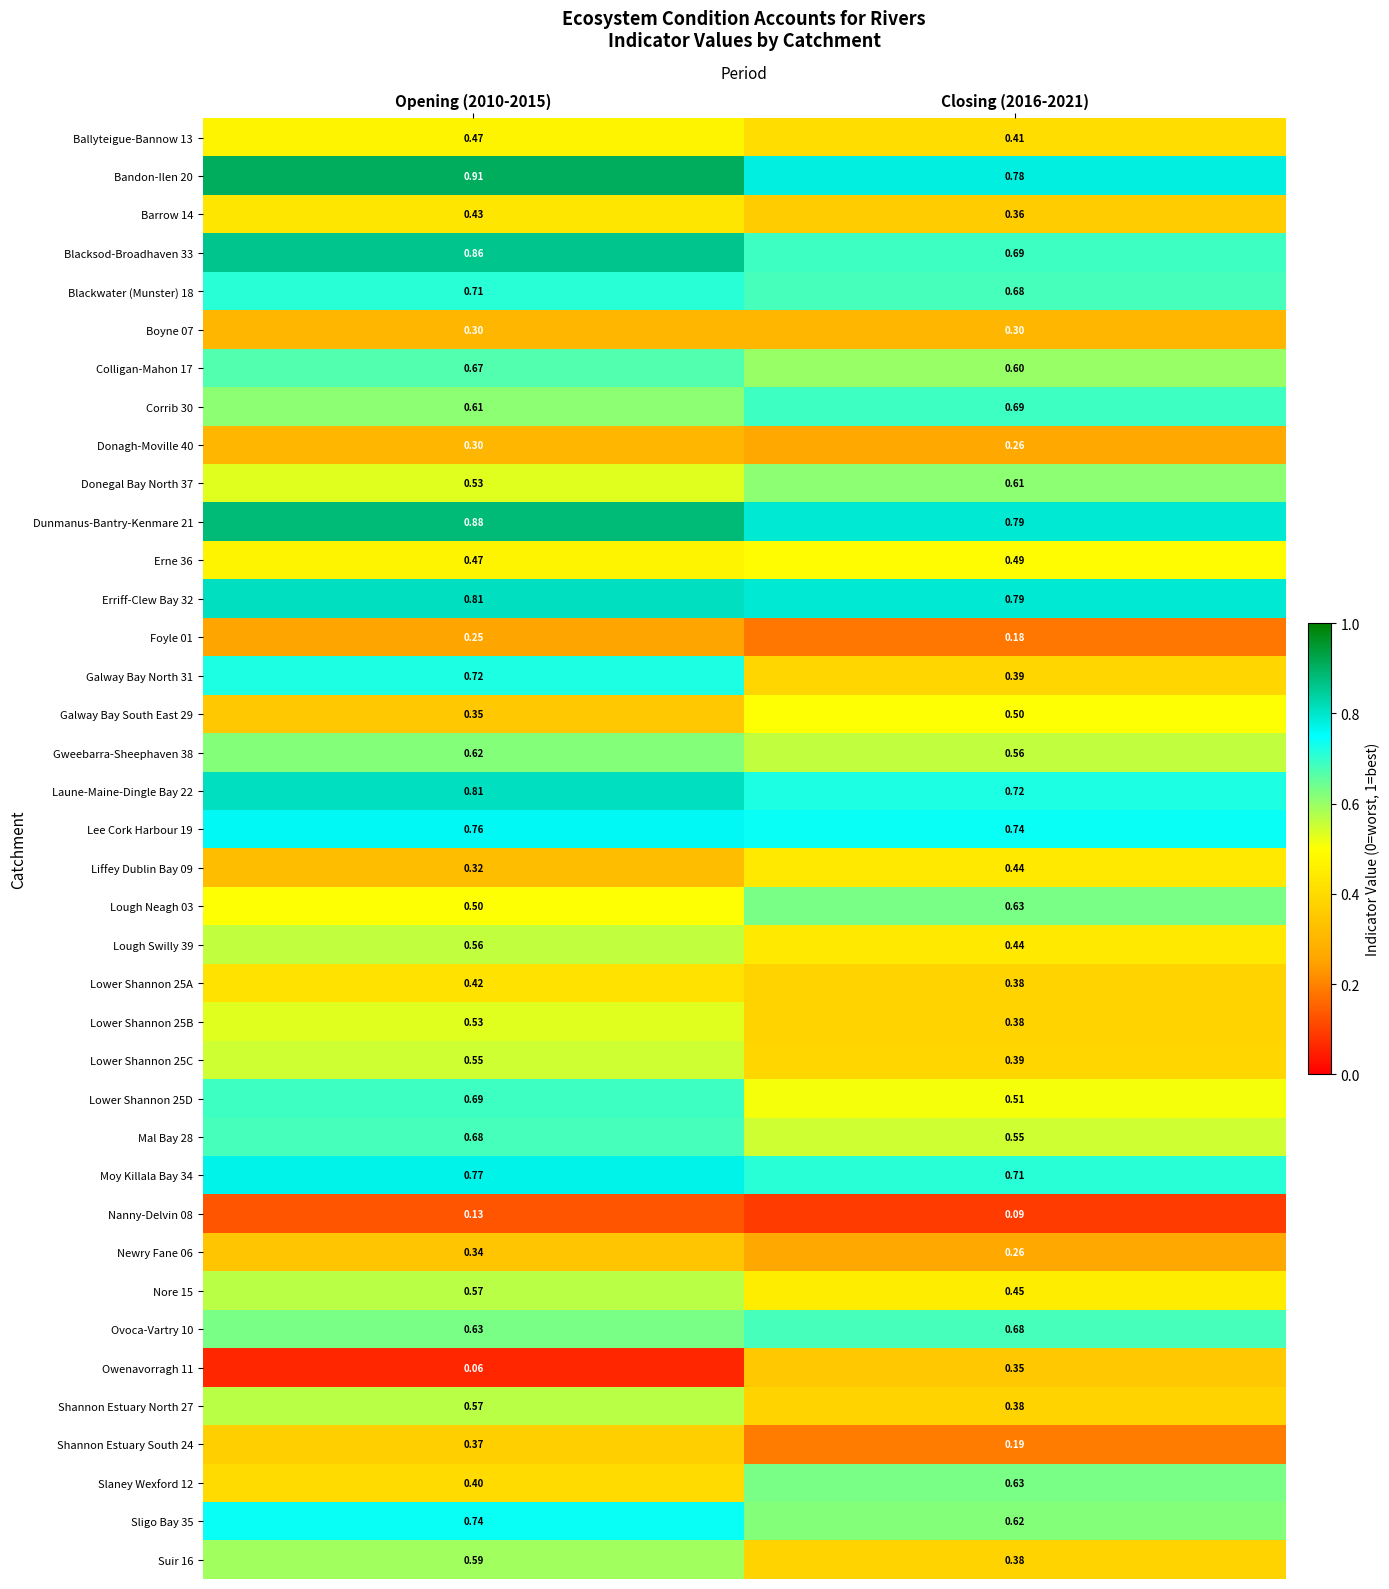

Is the value of Donagh-Moville 40 at Opening (2010-2015) greater than the value of Lee Cork Harbour 19 at Opening (2010-2015)?

No